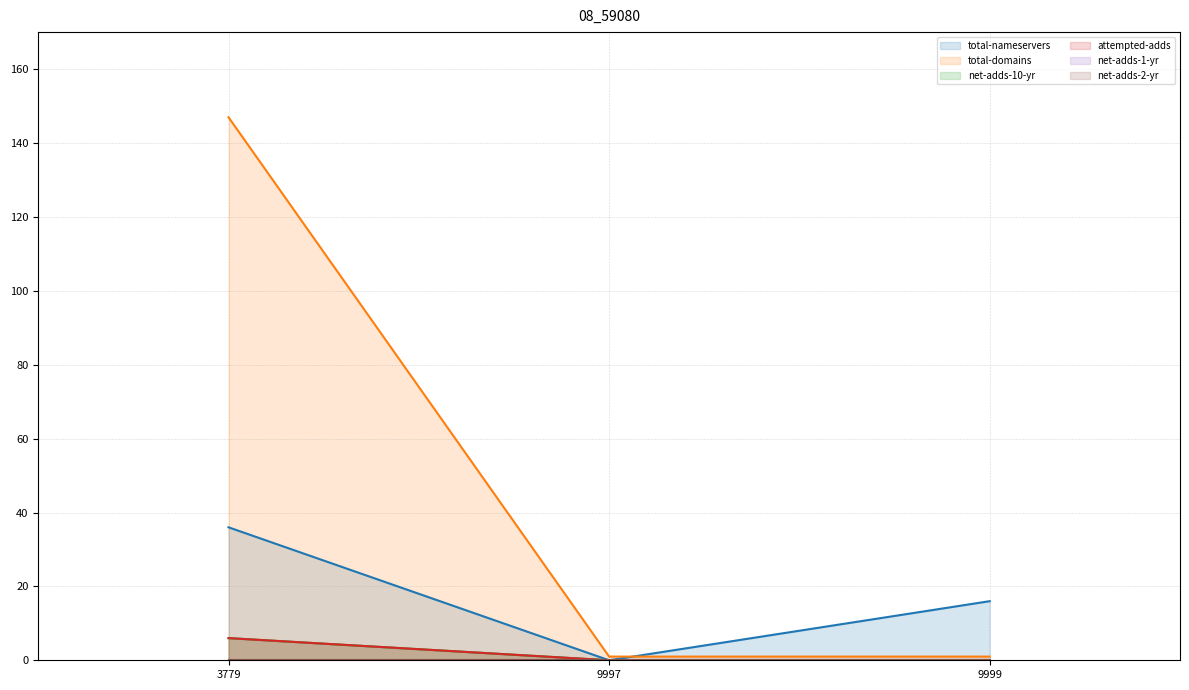

Which category has the lowest value in the attempted-adds series?

9997